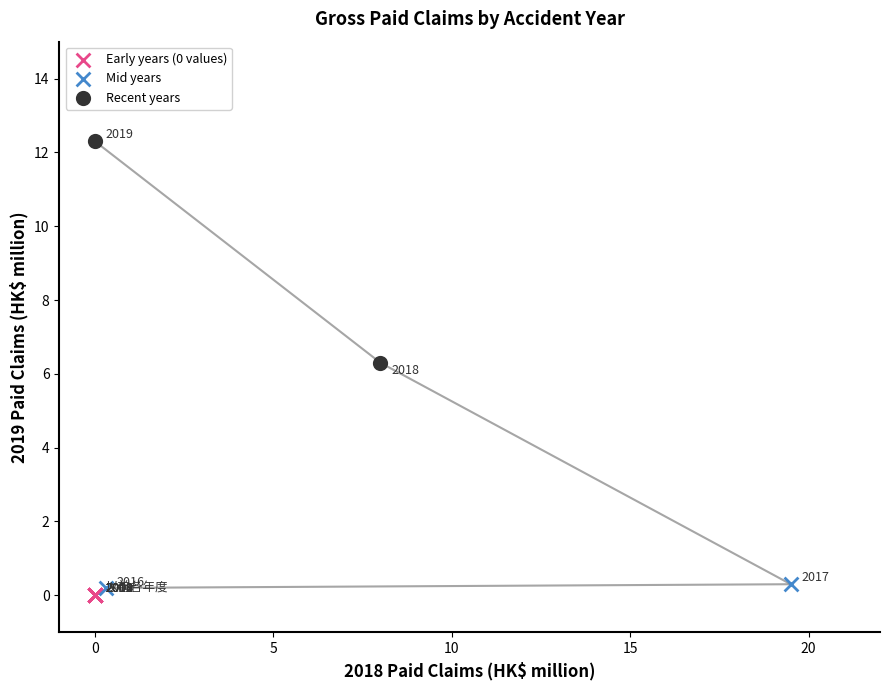

Which series contains the lowest Y value?

Early years (0 values)